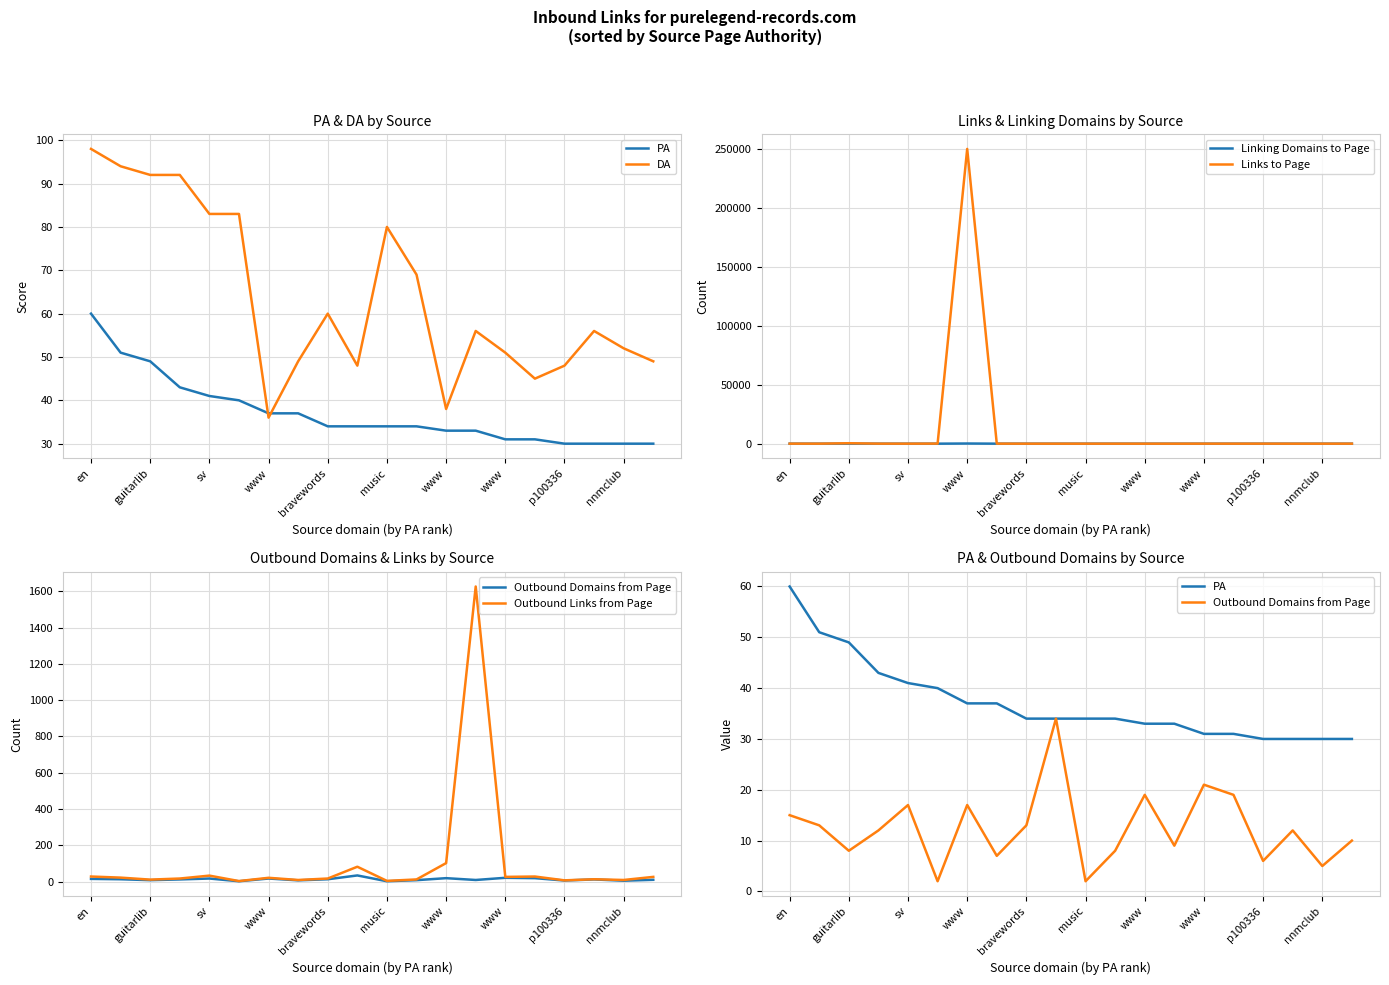

Which series has the largest total across all categories?

Links to Page